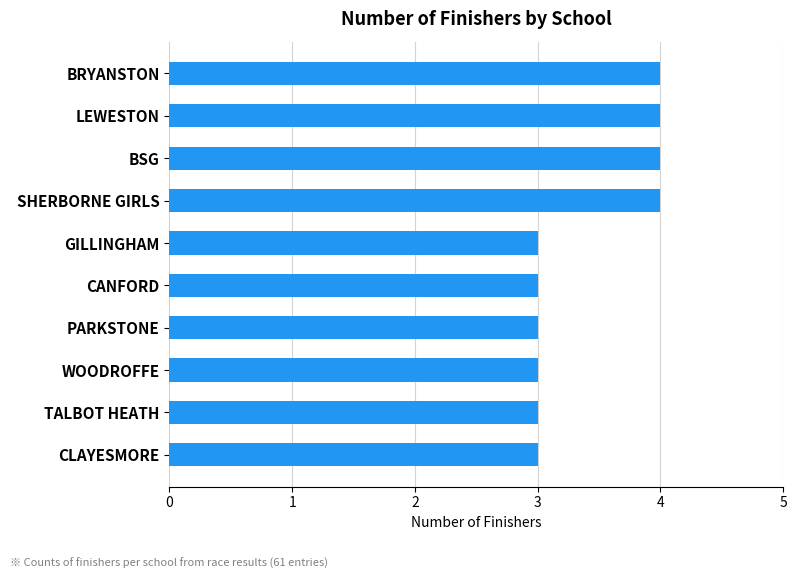

True or false: the data shows 2 at BSG.

False